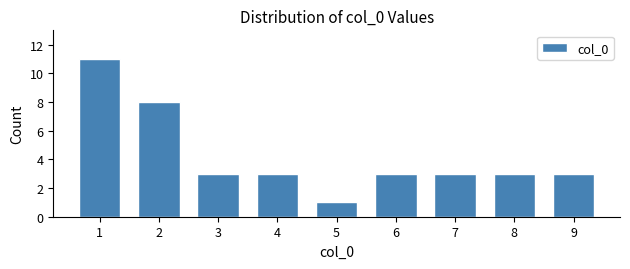

Reading left to right, extract all data points from this chart.

1=11	2=8	3=3	4=3	5=1	6=3	7=3	8=3	9=3